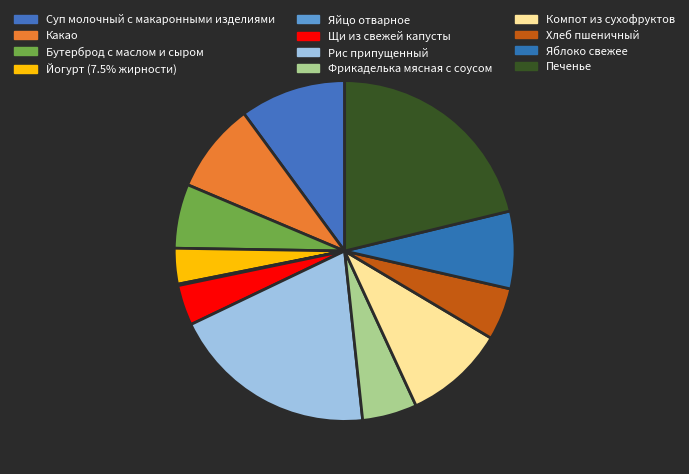

What is the smallest slice in the pie chart?

Яйцо отварное